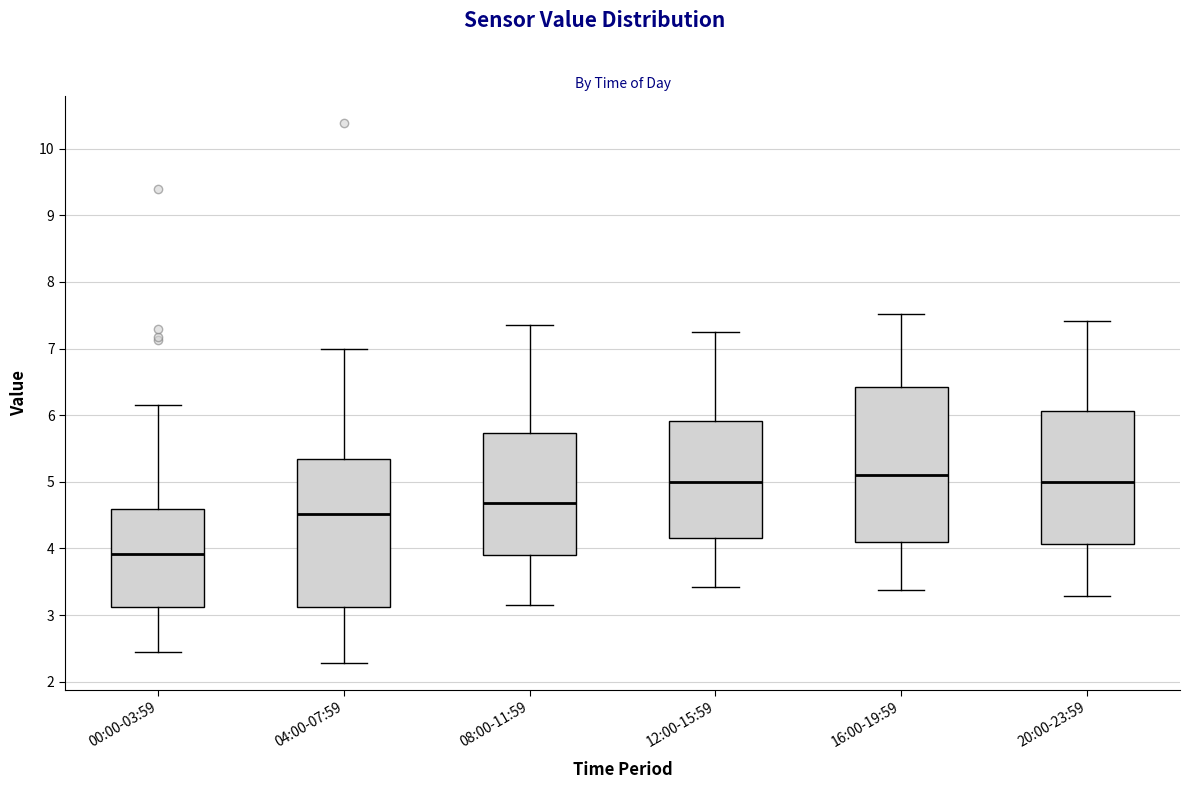

Which box is the tallest, from its lower edge to its upper edge?

16:00-19:59